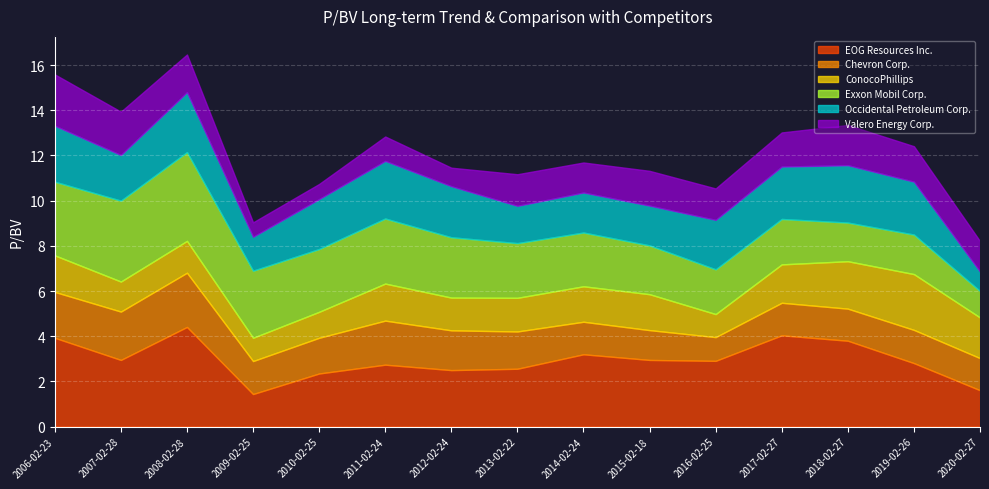

At which label does Valero Energy Corp. first exceed 1?

2006-02-23